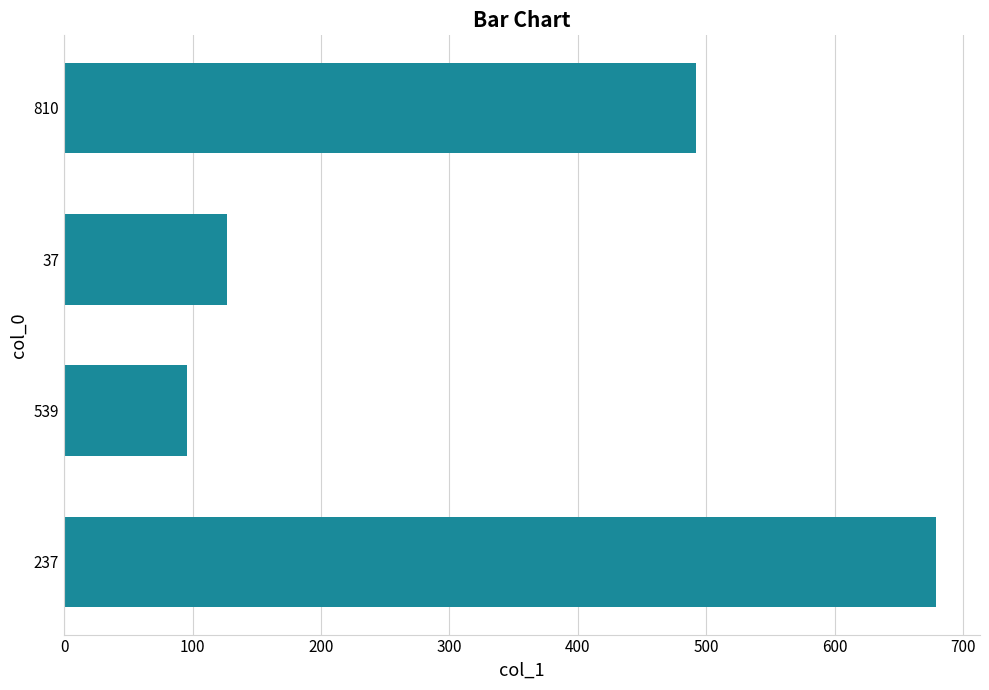

How many bars are there in total?

4